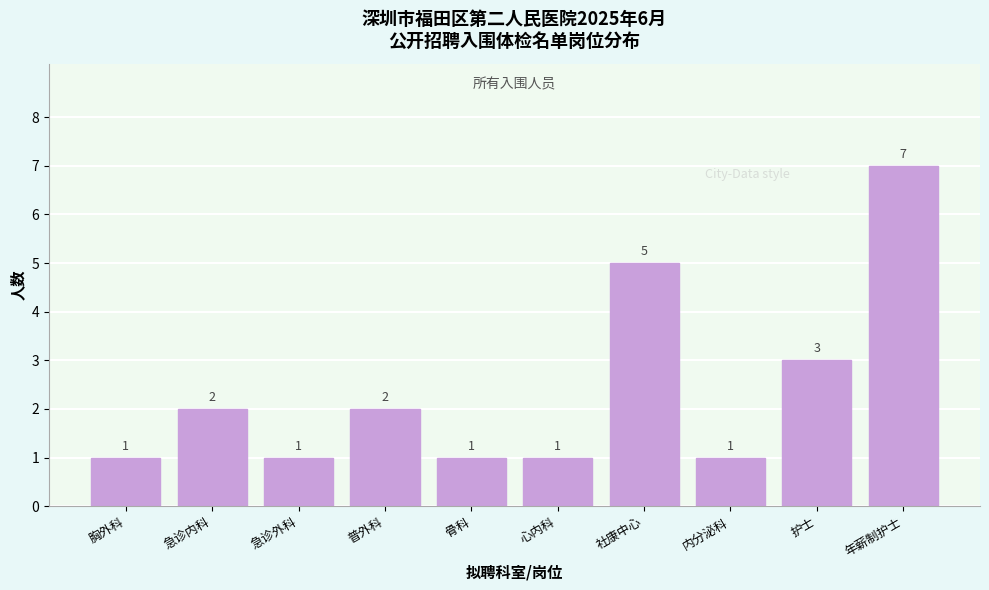

Reading left to right, extract all data points from this chart.

胸外科=1	急诊内科=2	急诊外科=1	普外科=2	骨科=1	心内科=1	社康中心=5	内分泌科=1	护士=3	年薪制护士=7